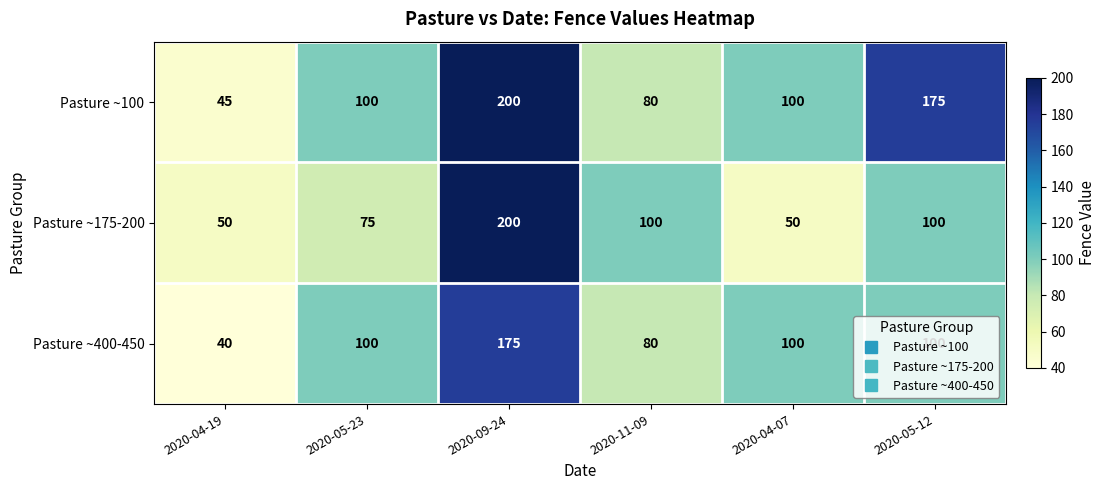

What value does the Pasture ~400-450 series have at 2020-04-19?

40